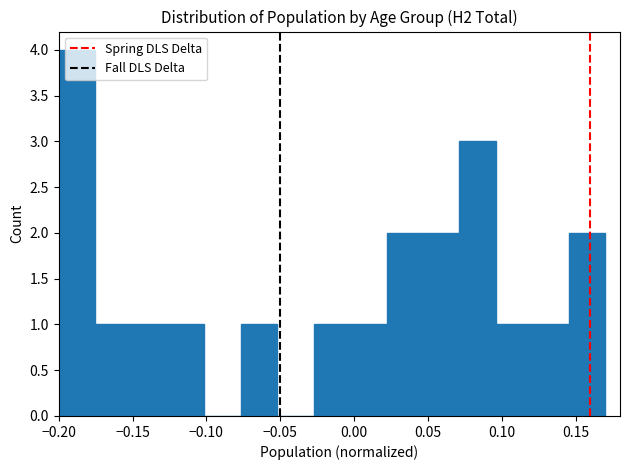

Reading left to right, list every bar in this chart as the range it spans on the x-axis followed by its height. Neither the bar edges nor the heights are printed on the chart, so give them approximately, as read against the axes.

-0.200 to -0.175: 4
-0.175 to -0.150: 1
-0.150 to -0.125: 1
-0.125 to -0.100: 1
-0.100 to -0.075: 0
-0.075 to -0.050: 1
-0.050 to -0.025: 0
-0.025 to -0.005: 1
-0.005 to 0.020: 1
0.020 to 0.045: 2
0.045 to 0.070: 2
0.070 to 0.095: 3
0.095 to 0.120: 1
0.120 to 0.145: 1
0.145 to 0.170: 2